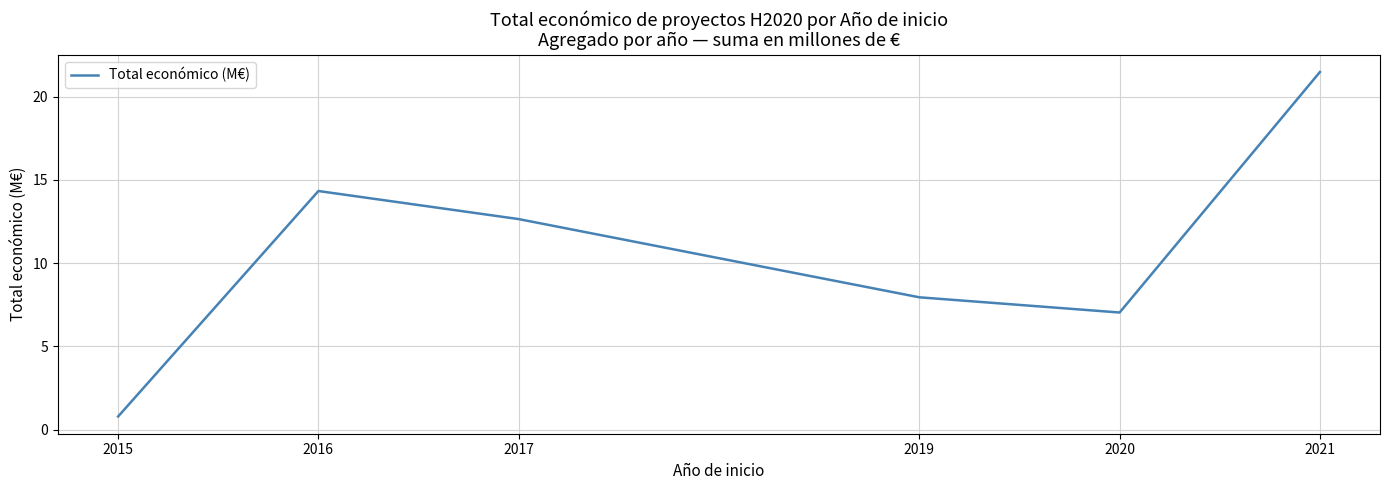

List the labels in order of value, smallest first.

2015, 2020, 2019, 2017, 2016, 2021